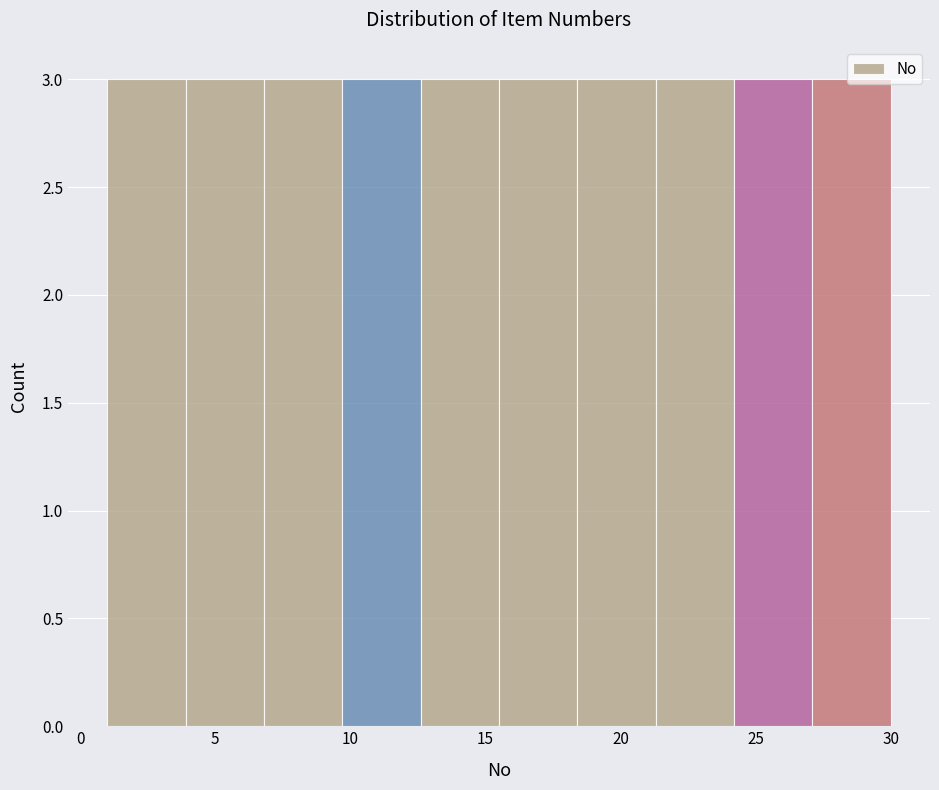

What is the height of the bar covering 21.3 to 24.2 on the x-axis? Neither the bar edges nor the heights are printed on the chart, so give them approximately, as read against the axes.

3